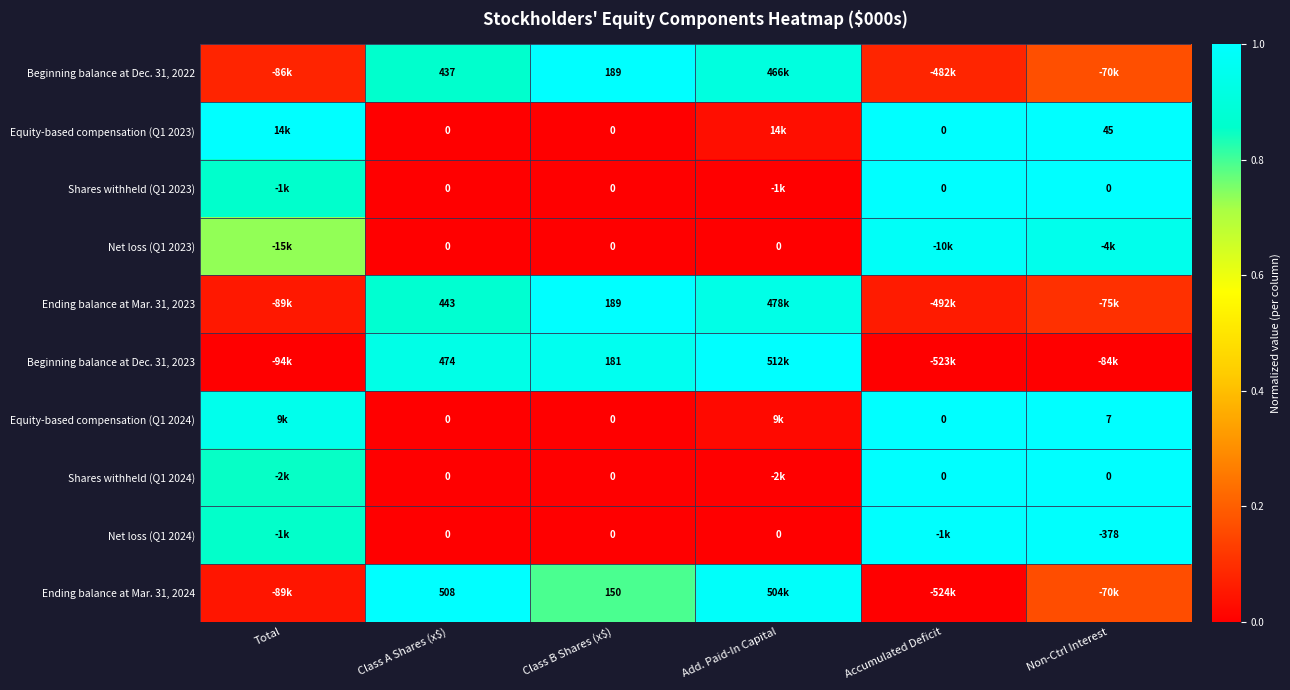

What is the spread (max minus min) of values at Class B Shares (x$)?

189.0